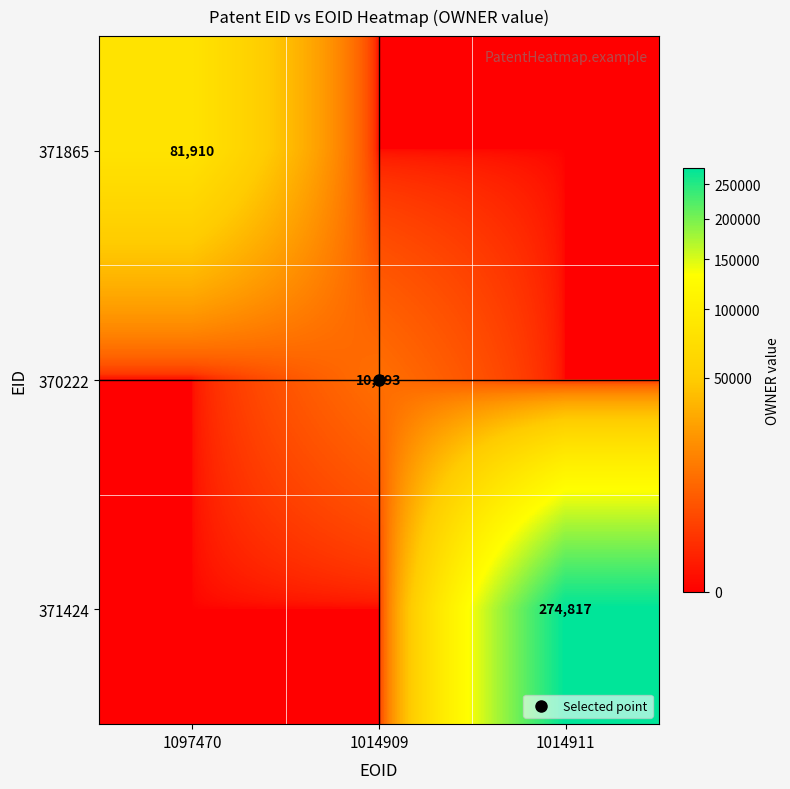

Between 1014909 and 1097470, which is larger?

1097470